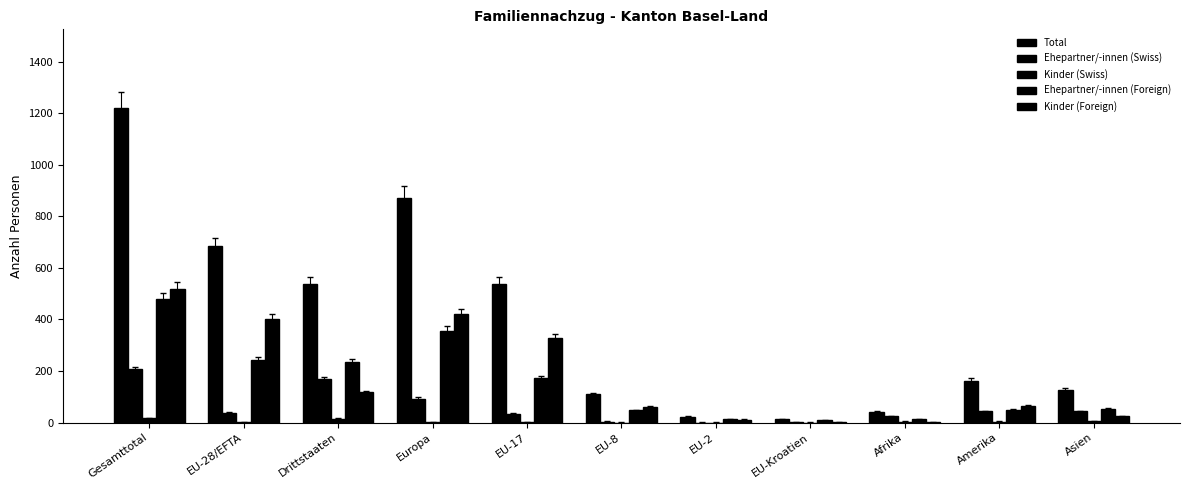

How many groups of bars are there?

11